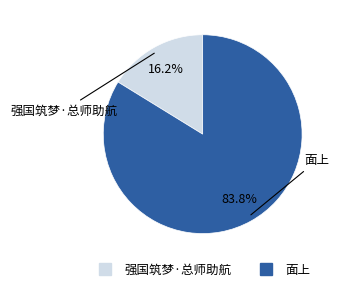

Rank the categories by value from highest to lowest.

面上, 强国筑梦·总师助航